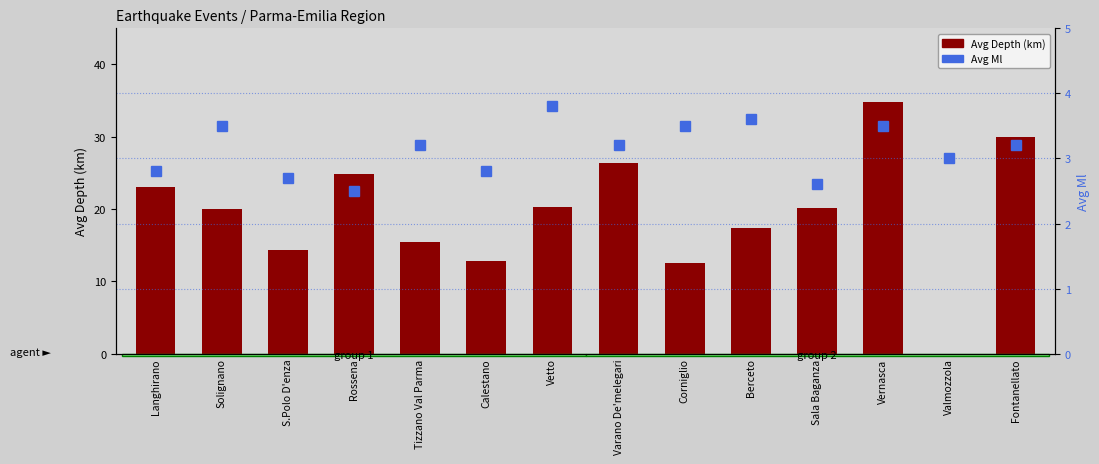

What is the average value of the Avg Depth (km) series?

19.4